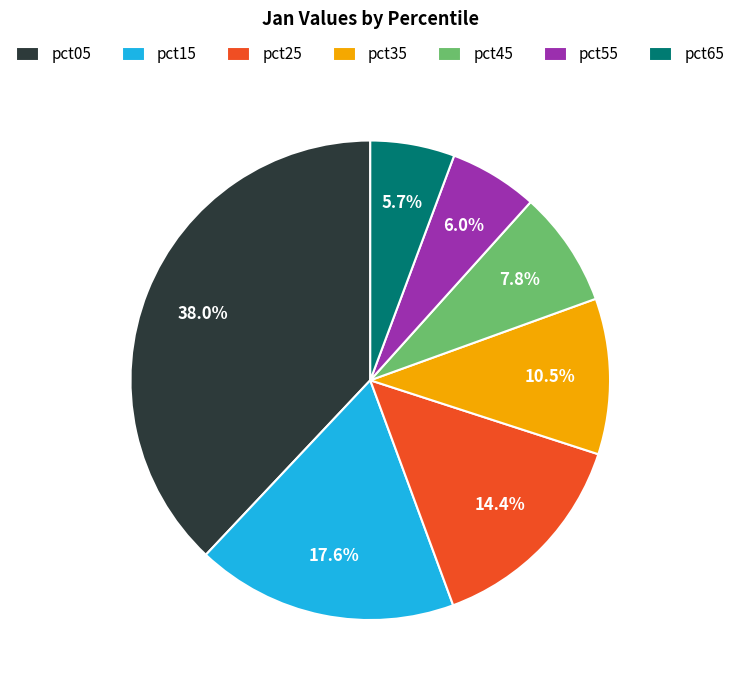

What portion of the pie excludes pct05?

62.0%